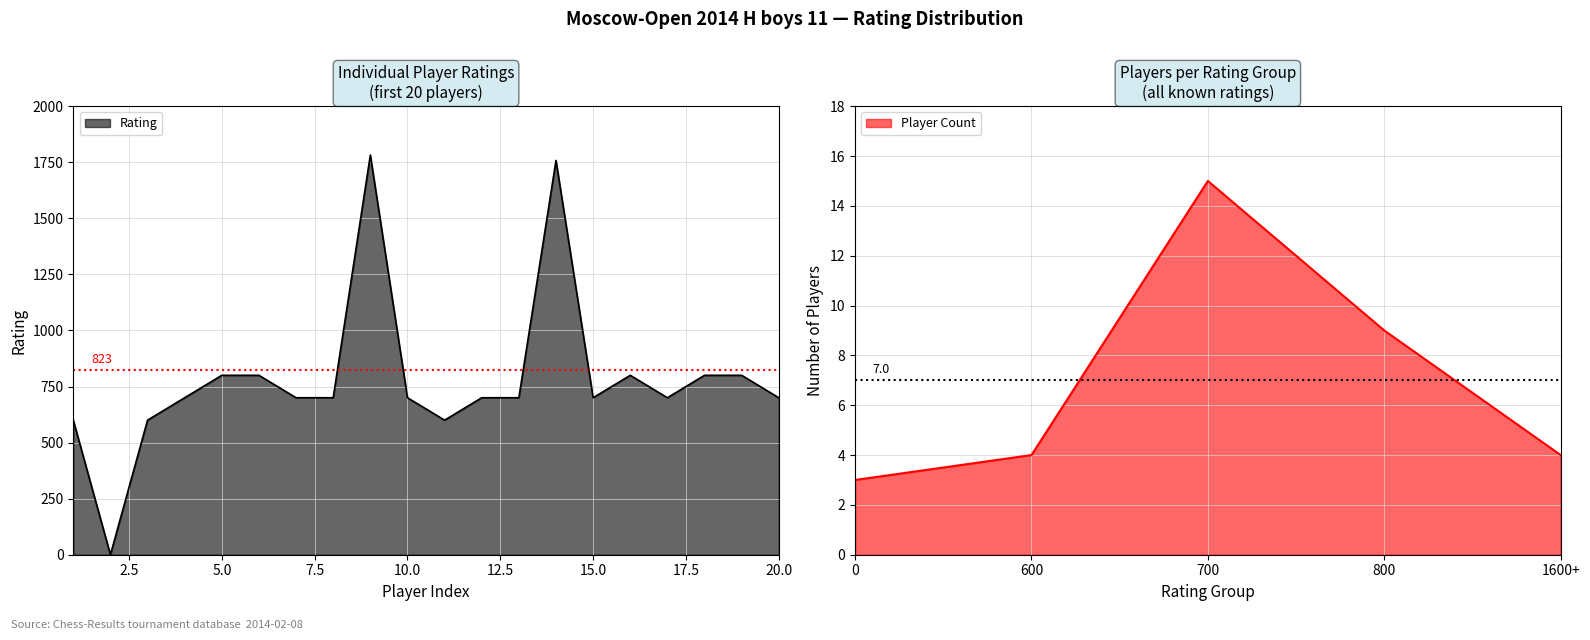

Count the number of categories in the chart.

20